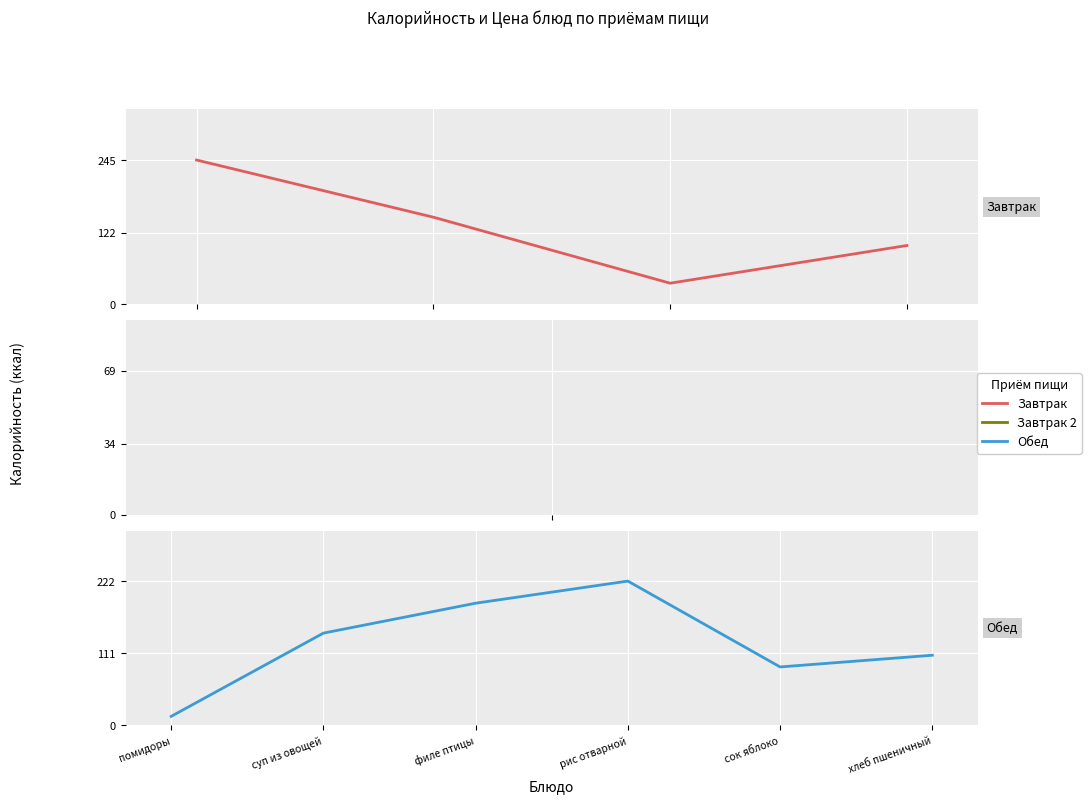

What is the average value of the Калорийность series?

123.8